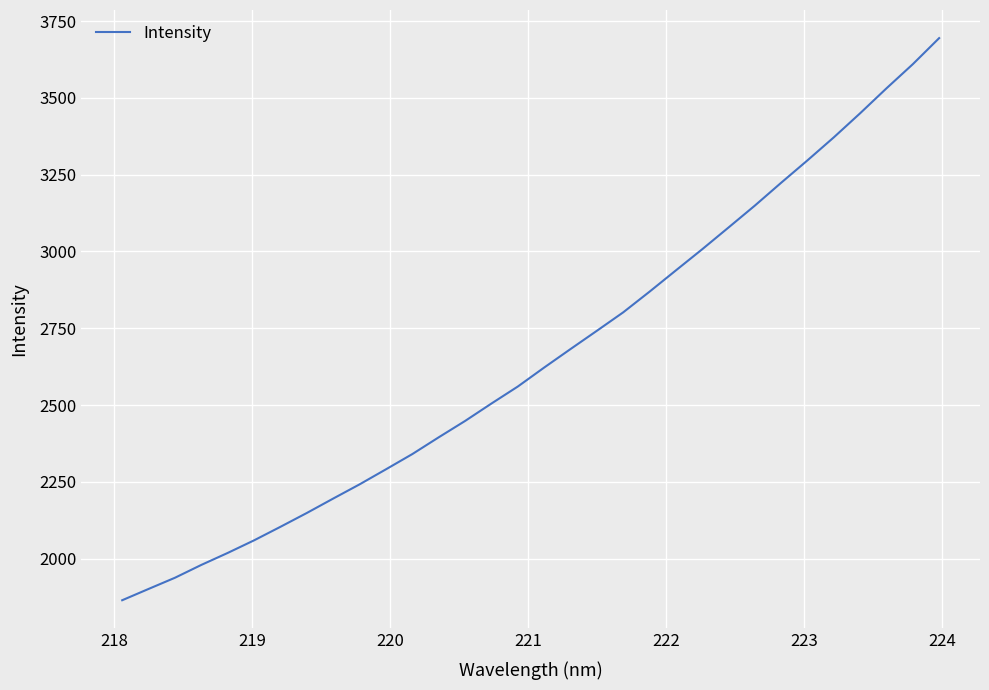

What is the difference between the maximum and minimum values?

1829.2